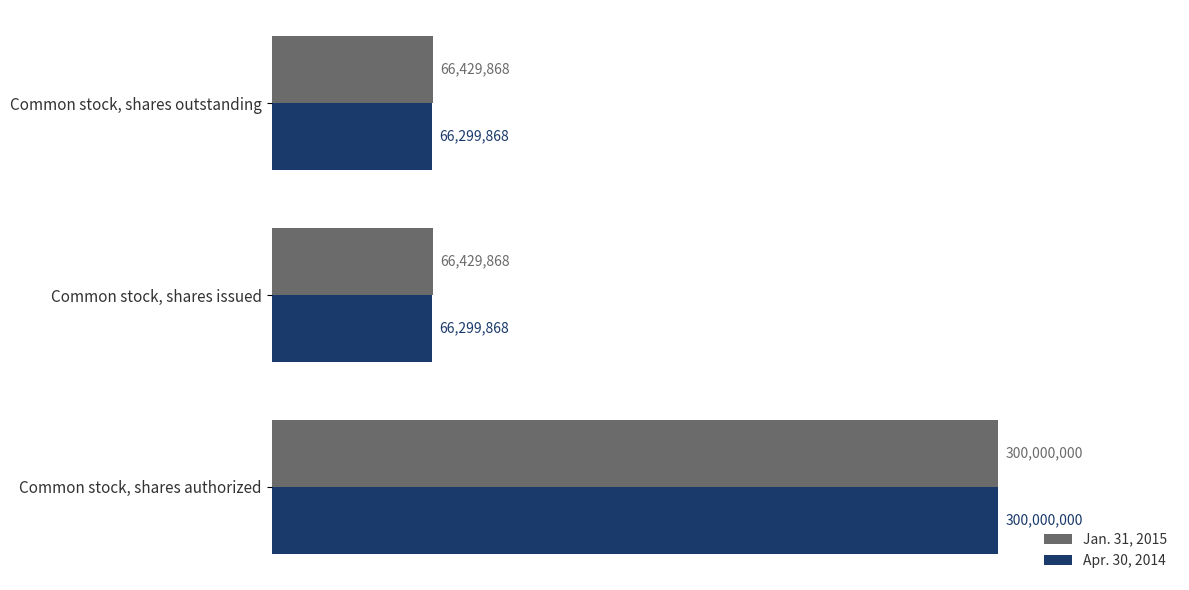

What are all the series names shown in the legend?

Jan. 31, 2015, Apr. 30, 2014